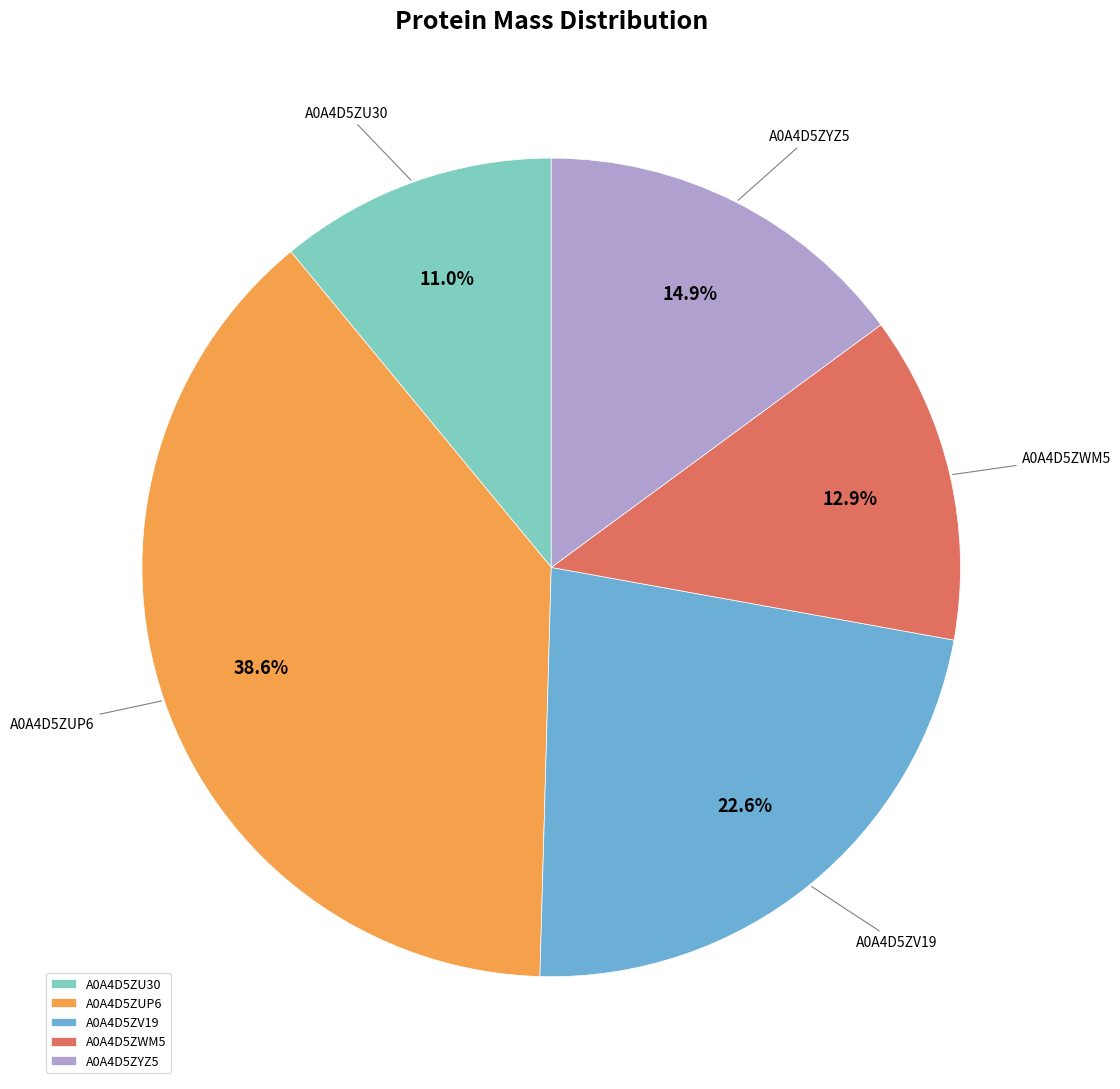

Is there a majority slice in this chart?

No